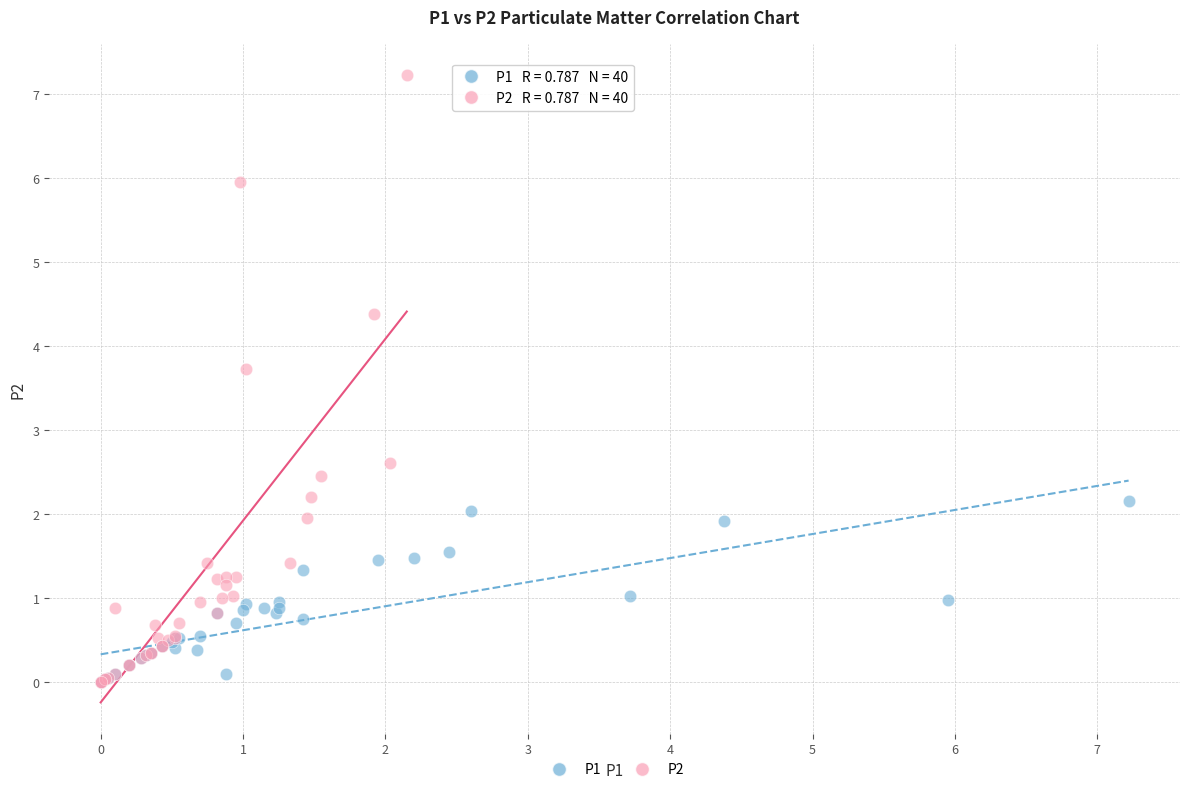

Which series has the largest Y range (max minus min)?

P2